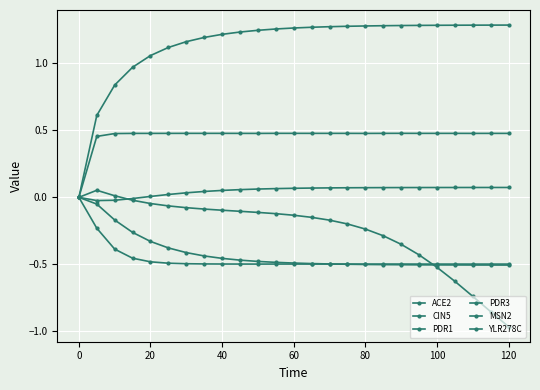

What is the difference between the maximum and minimum values in the ACE2 series?

0.1